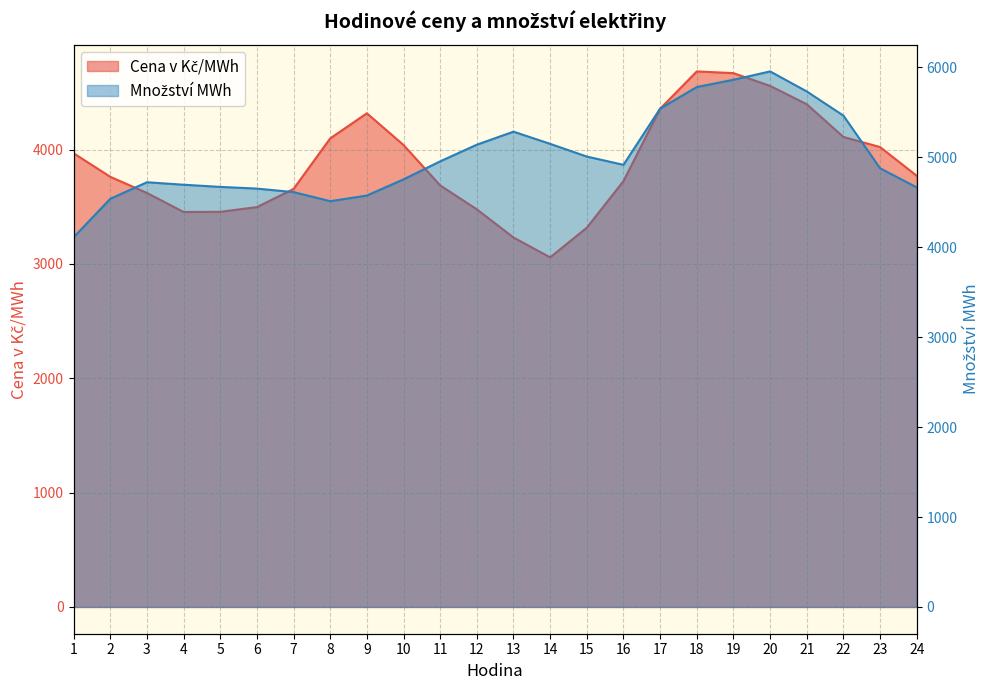

At how many categories does at least one series exceed 4431?

23